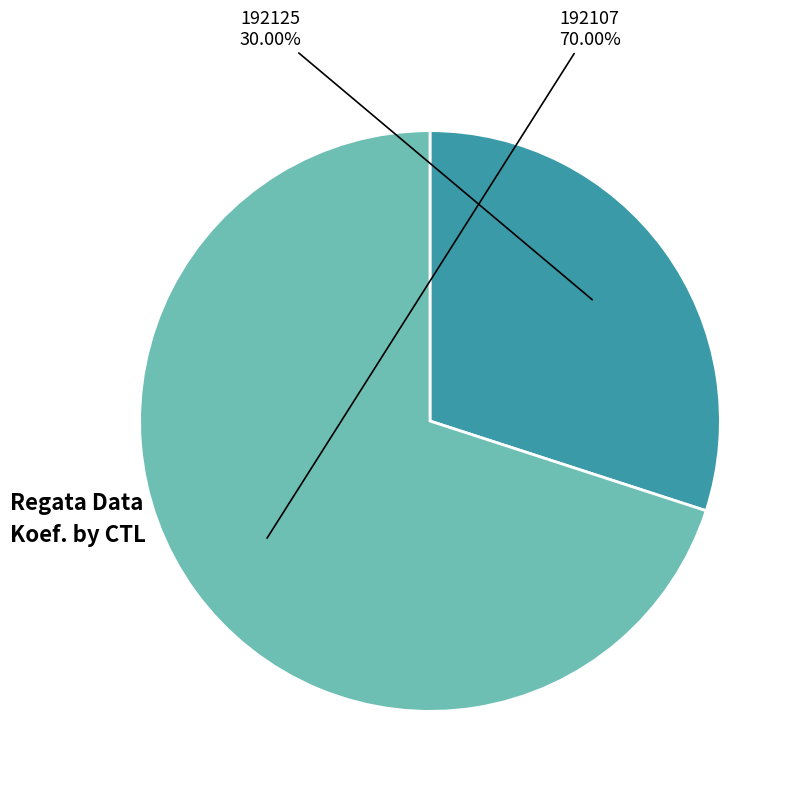

Which slice is the largest?

192107